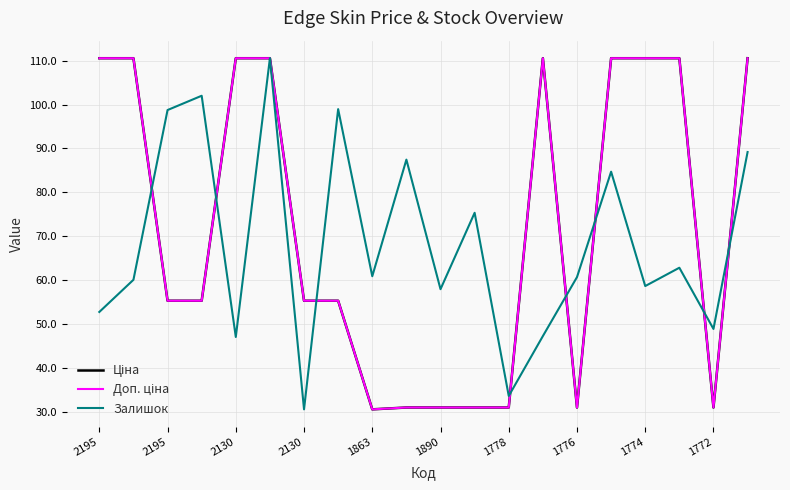

Where is the first local maximum for Залишок?

2130